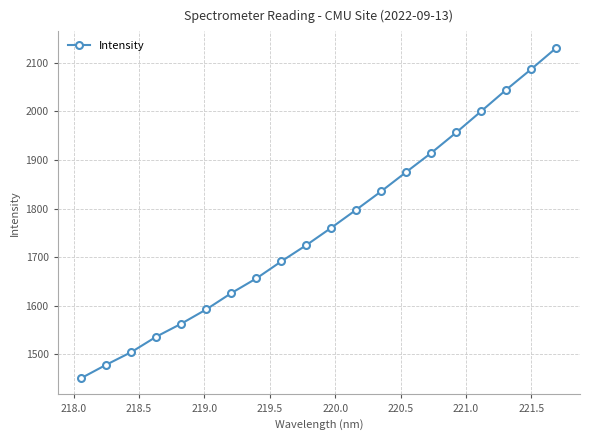

True or false: there are more than 2 points higher than both neighbors.

False